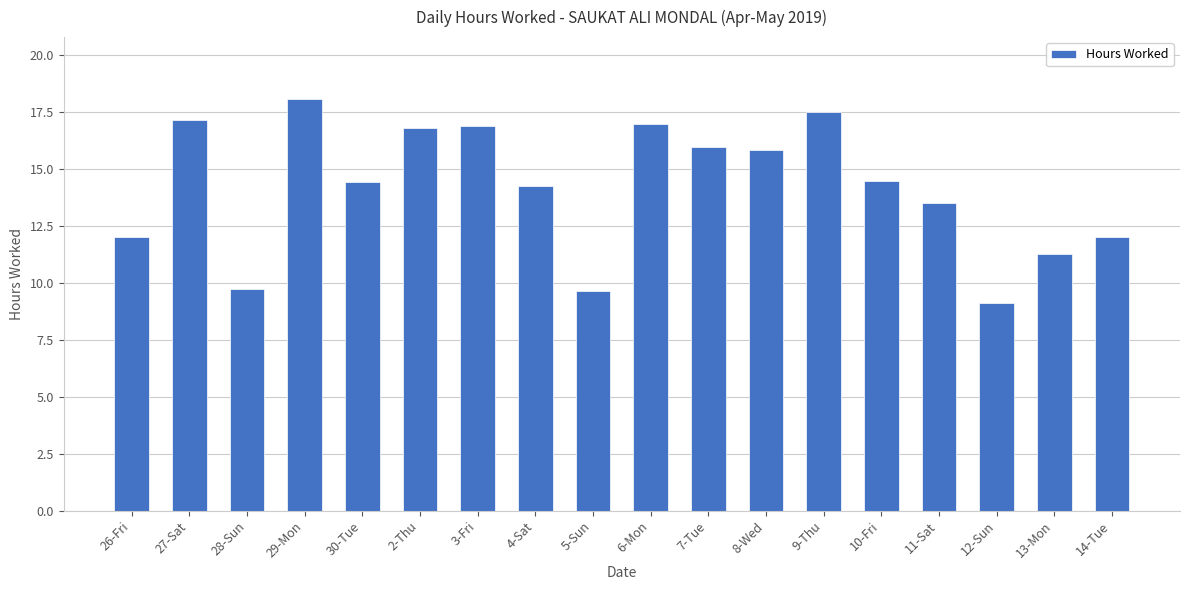

Where does the data first go above 14?

27-Sat